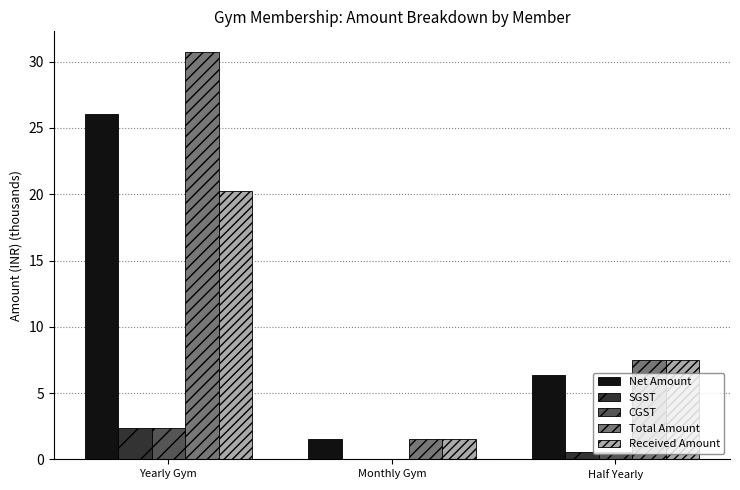

Read the CGST value at Yearly Gym.

2.3